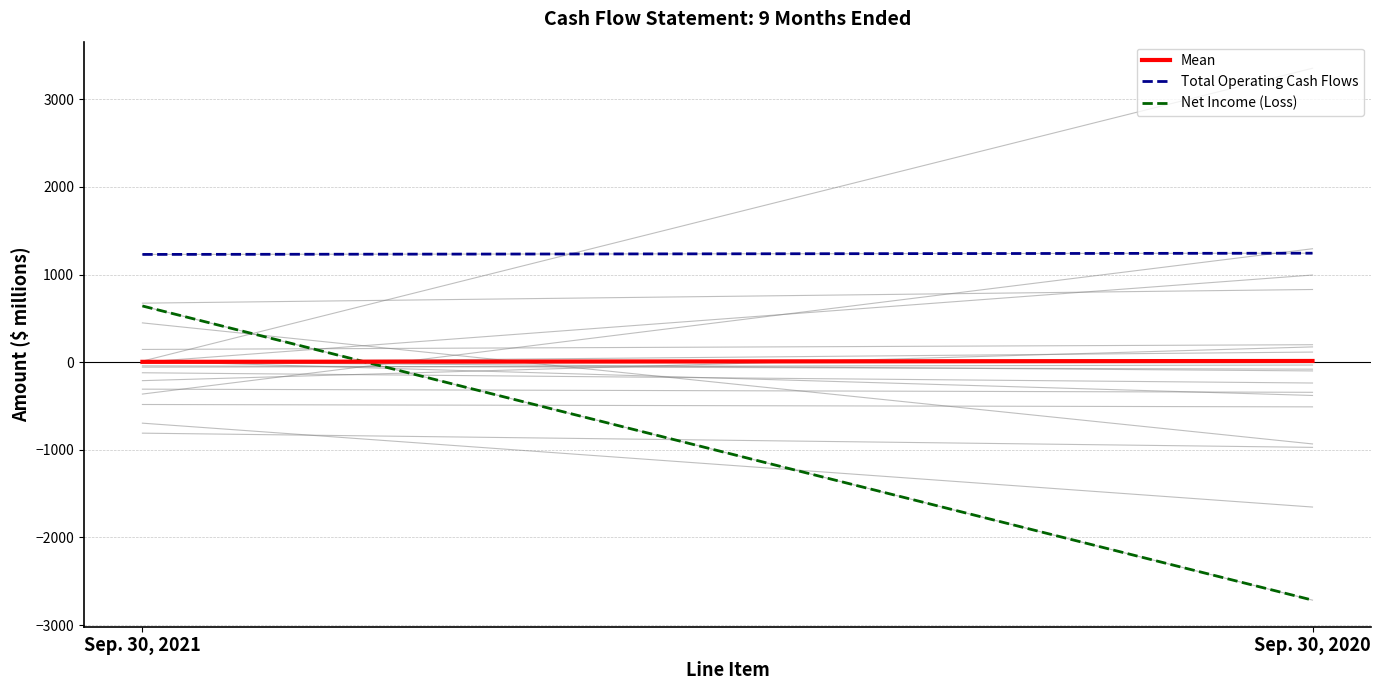

How many values in the Mean series are below 13?

1